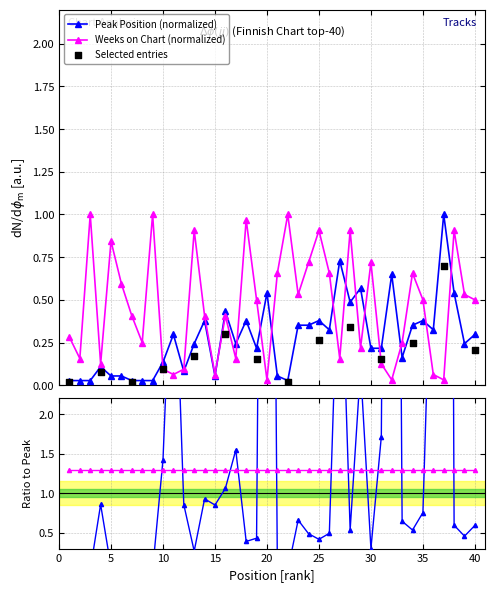

Which series contains the lowest Y value?

Peak Position